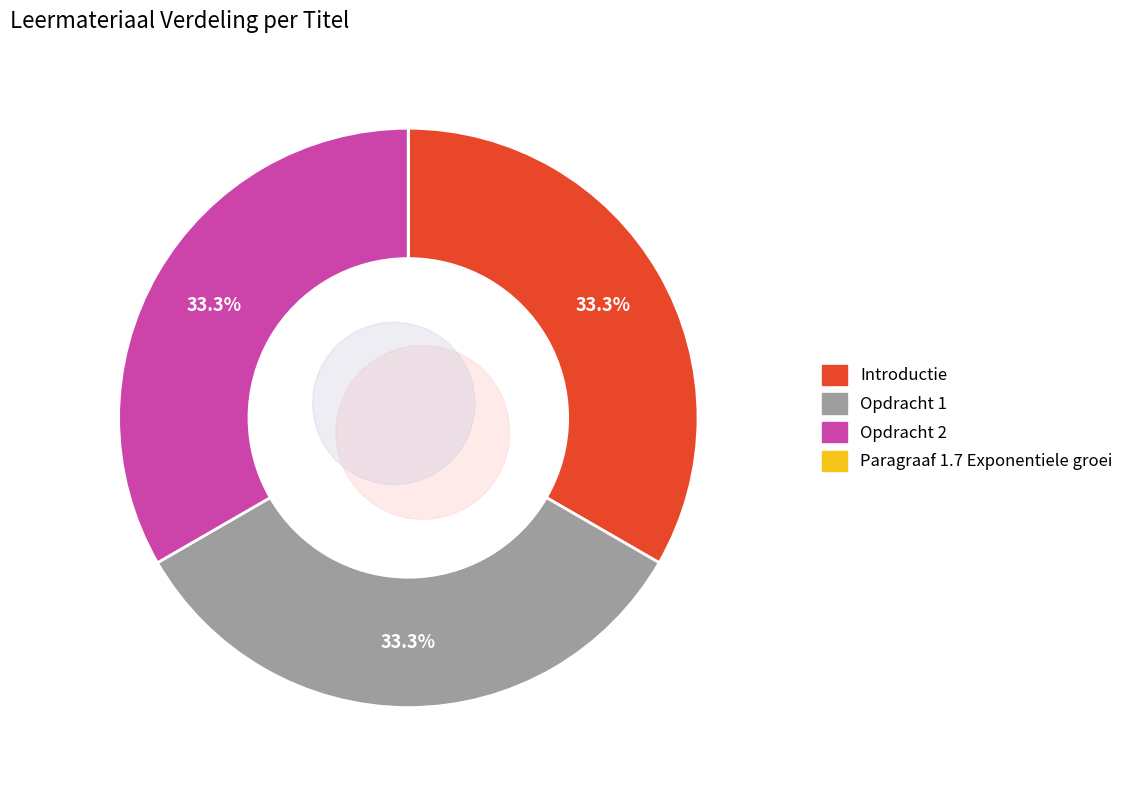

How many slices are in this pie chart?

4